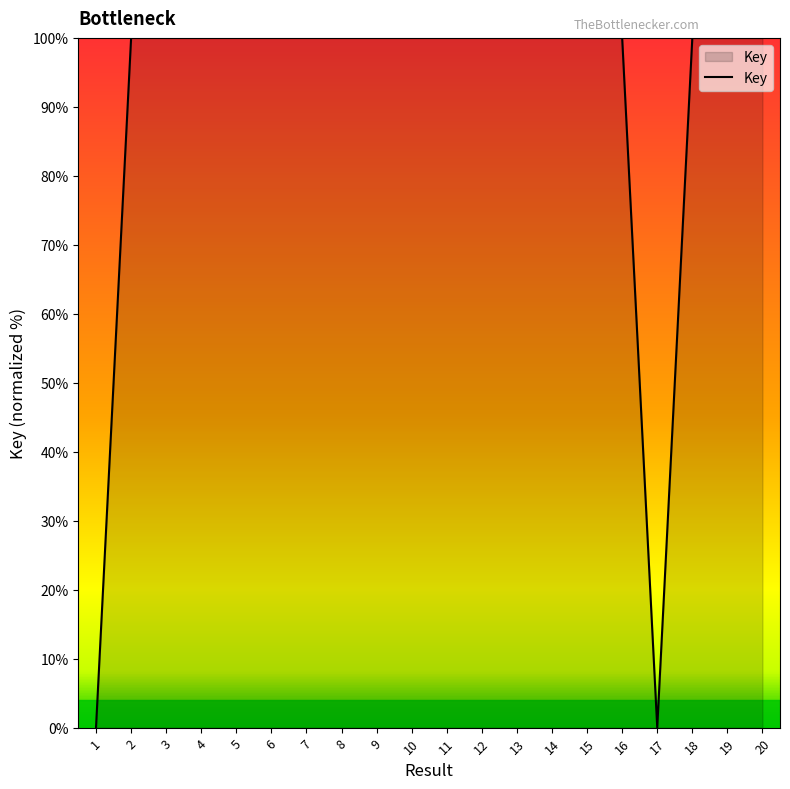

Between 2 and 17, which is larger?

2